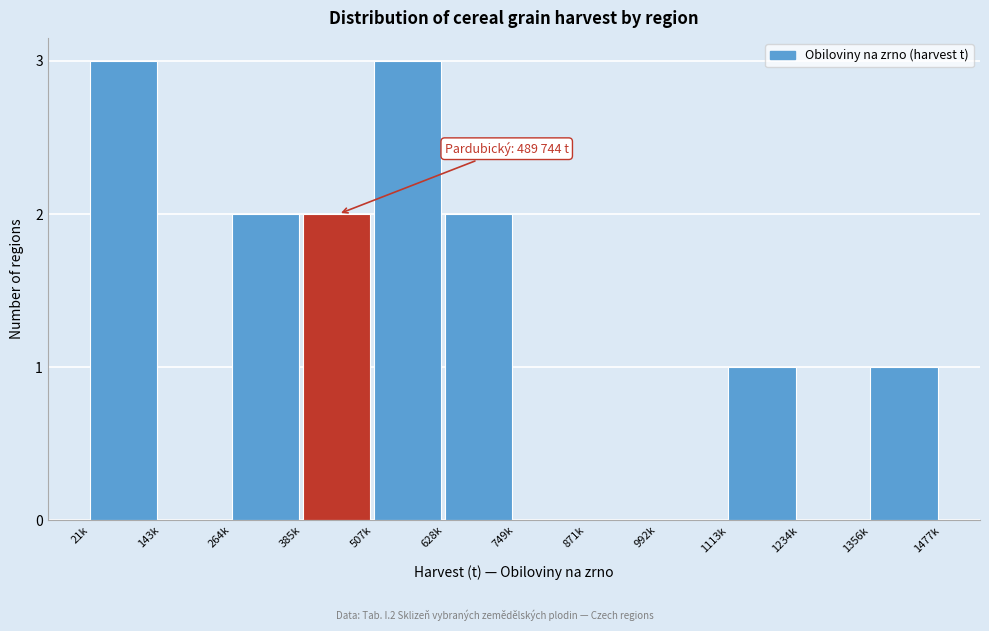

Reading right to left, list all the values displayed in this chart.

1356k=1	1234k=0	1113k=1	992k=0	871k=0	749k=0	628k=2	507k=3	385k=2	264k=2	143k=0	21k=3